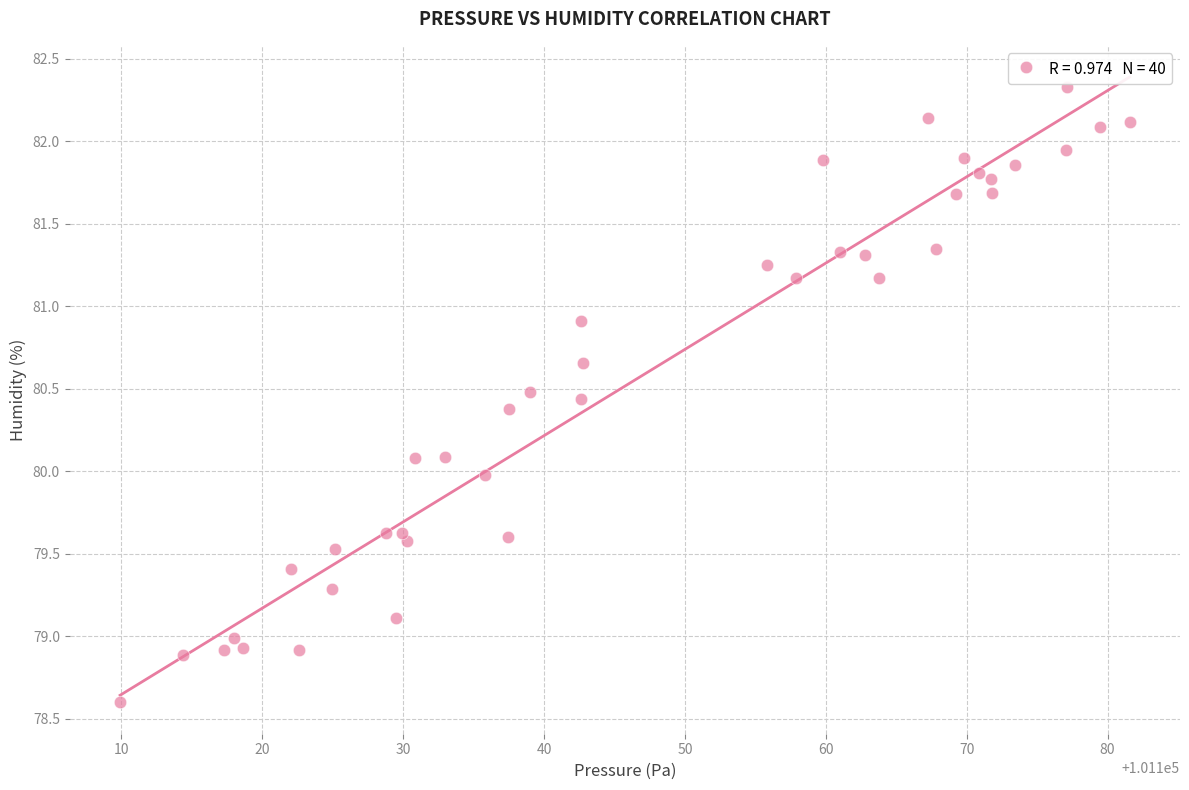

What is the range of Y values (max minus min)?

3.7